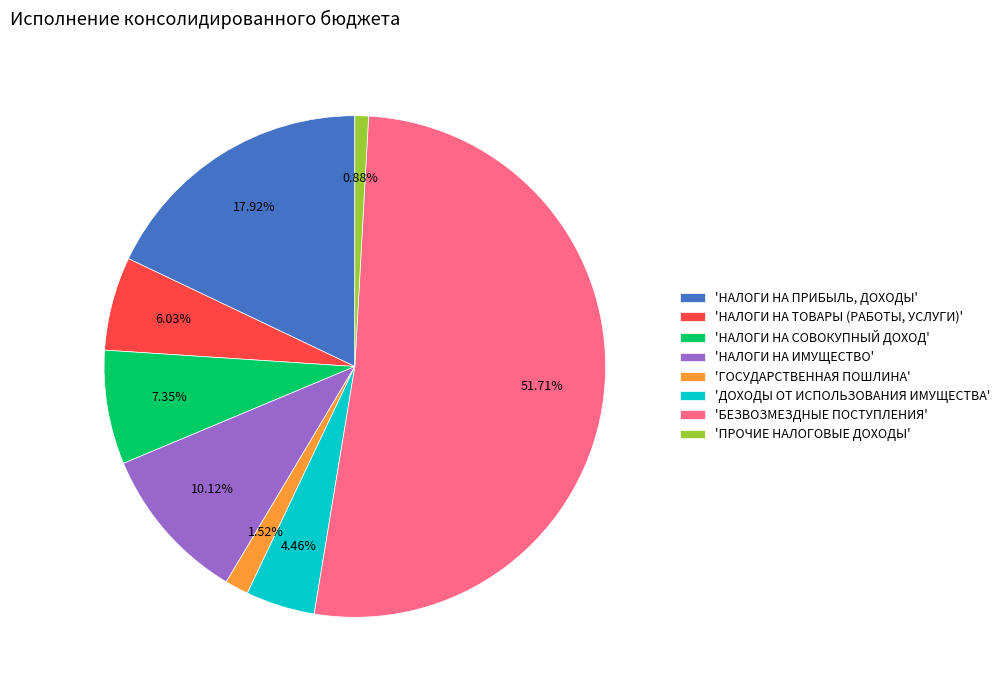

Which has a higher value, 'НАЛОГИ НА ИМУЩЕСТВО' or 'НАЛОГИ НА СОВОКУПНЫЙ ДОХОД'?

'НАЛОГИ НА ИМУЩЕСТВО'